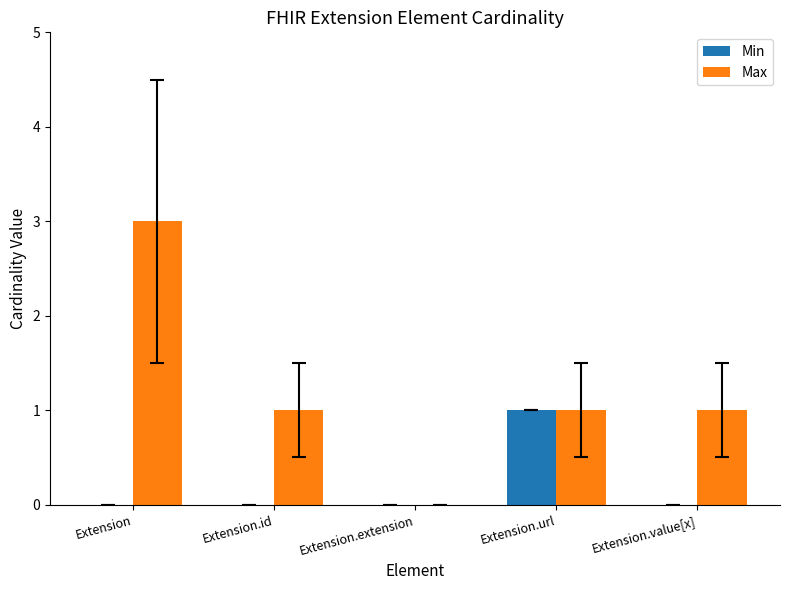

At which category is the sum across all series the highest?

Extension